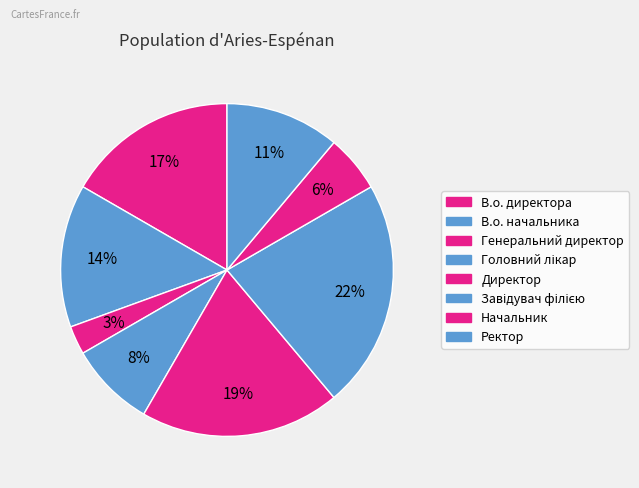

What percentage do Генеральний директор and Головний лікар together represent?

11.1%